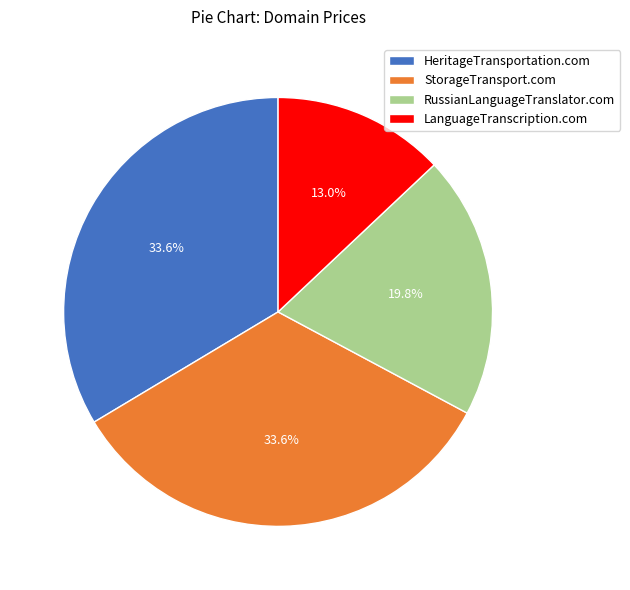

To the nearest percent, what is the combined percentage of LanguageTranscription.com and StorageTransport.com?

47%